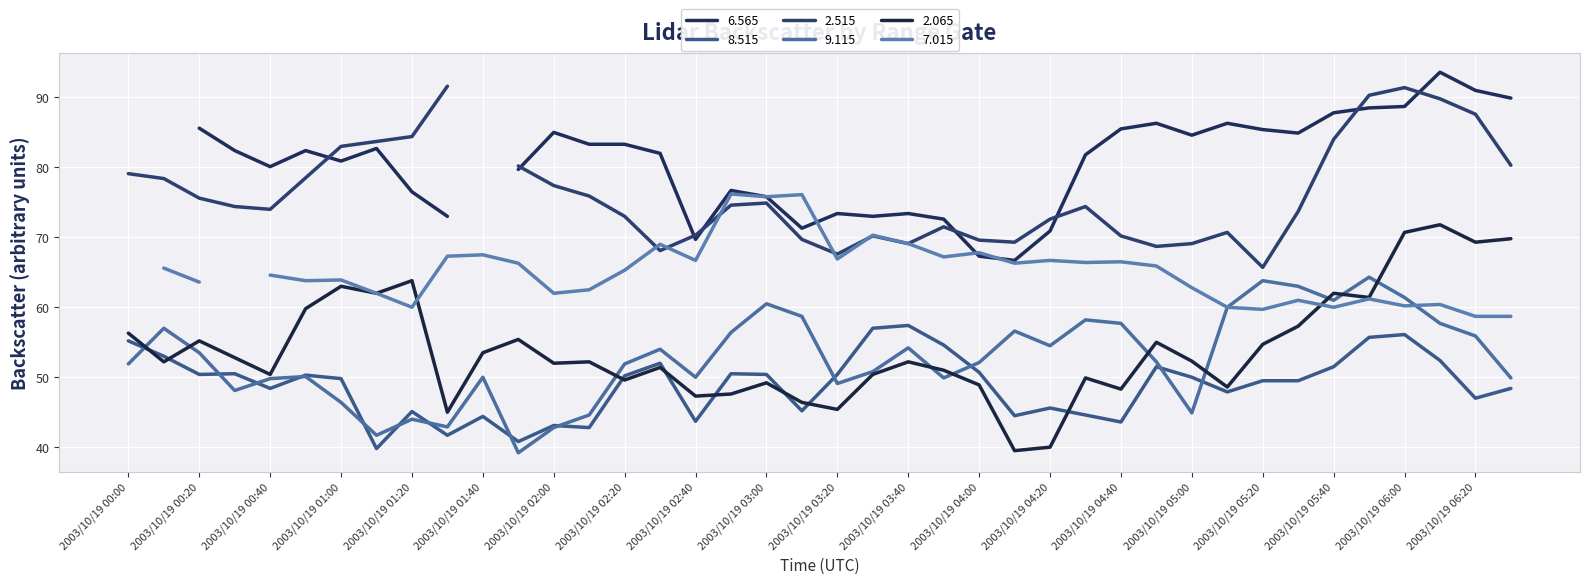

True or false:   2.065 has more than 0 points higher than both neighbors.

True